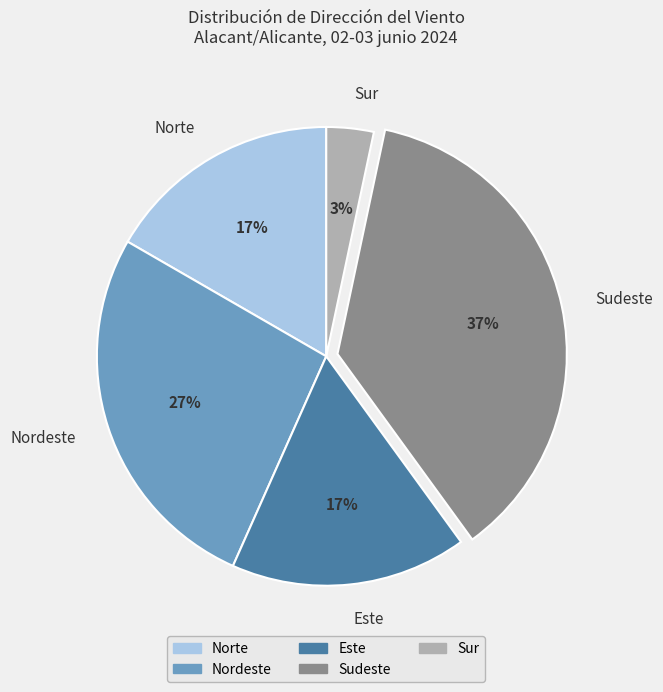

To the nearest percent, what is the average slice percentage?

20%